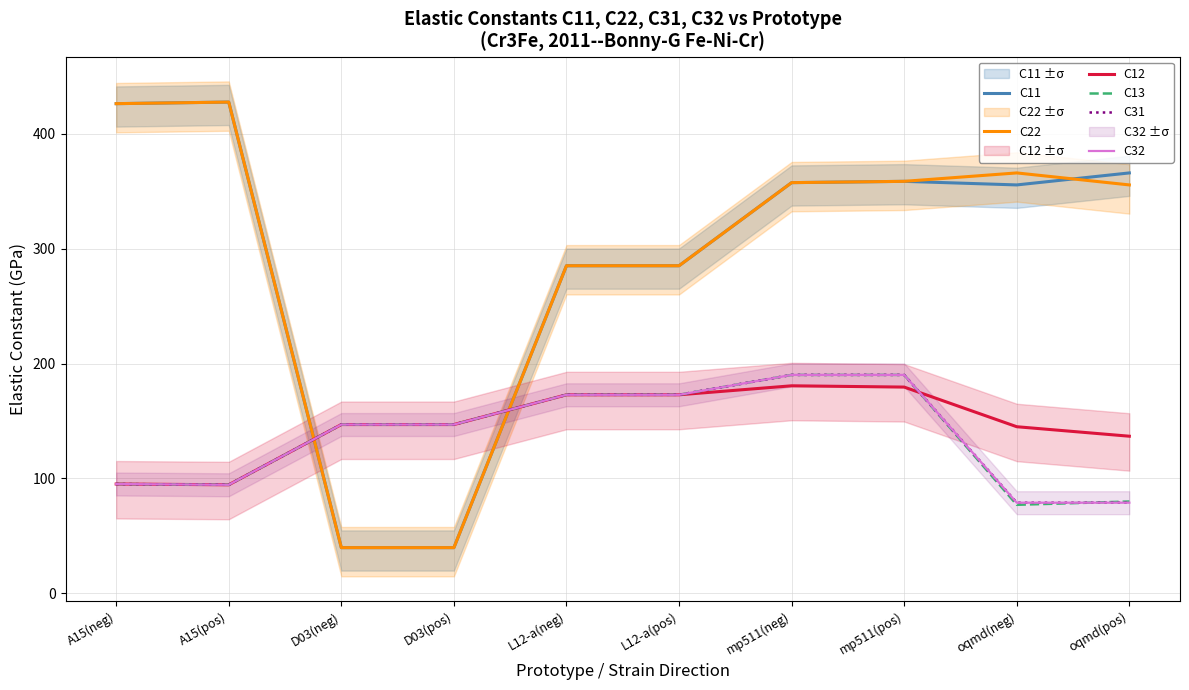

What is the label of the 5th point from the right?

L12-a(pos)